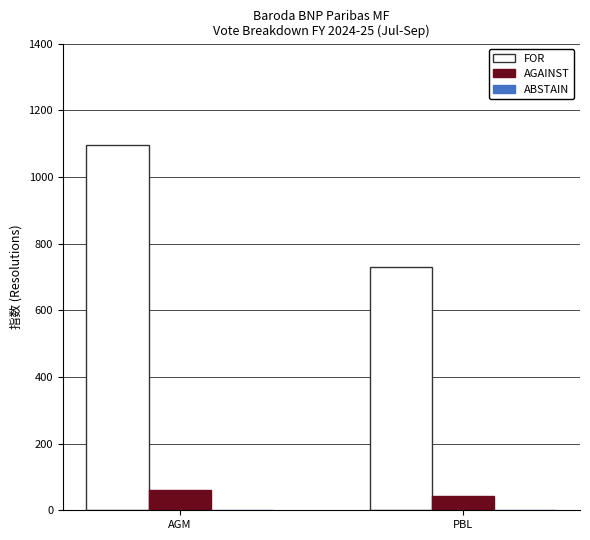

What is the difference between the FOR values at PBL and AGM?

366